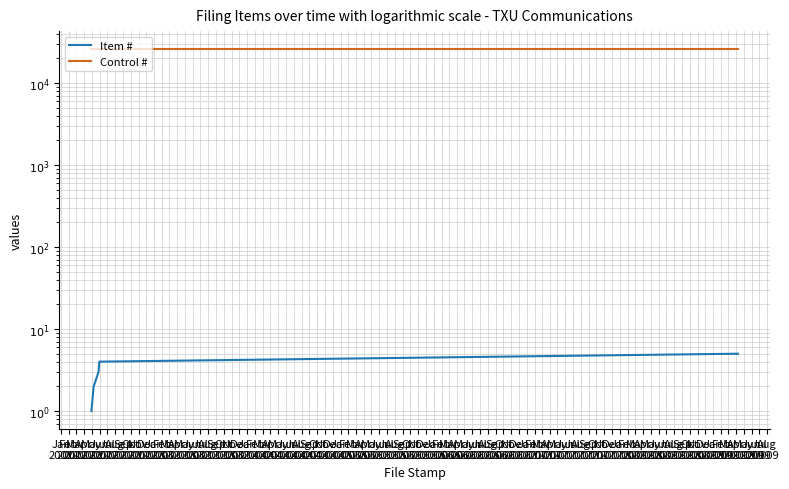

Is it true that Control # equals 25826 at May
2002?

True